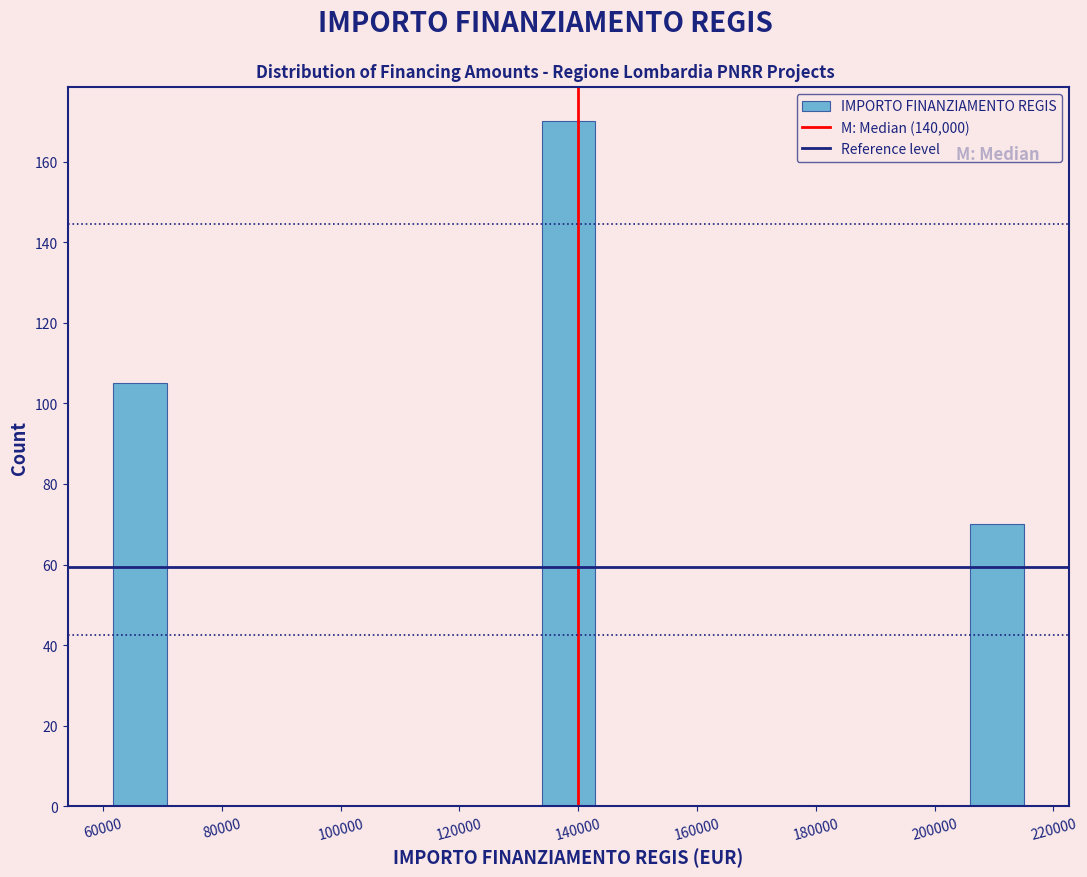

Reading left to right, transcribe this chart: for each bar, give the range it covers on the x-axis and its height. Neither the bar edges nor the heights are printed on the chart, so give them approximately, as read against the axes.

62000 to 70000: 106
70000 to 80000: 0
80000 to 88000: 0
88000 to 98000: 0
98000 to 106000: 0
106000 to 116000: 0
116000 to 124000: 0
124000 to 134000: 0
134000 to 142000: 170
142000 to 152000: 0
152000 to 160000: 0
160000 to 170000: 0
170000 to 178000: 0
178000 to 188000: 0
188000 to 196000: 0
196000 to 206000: 0
206000 to 216000: 70